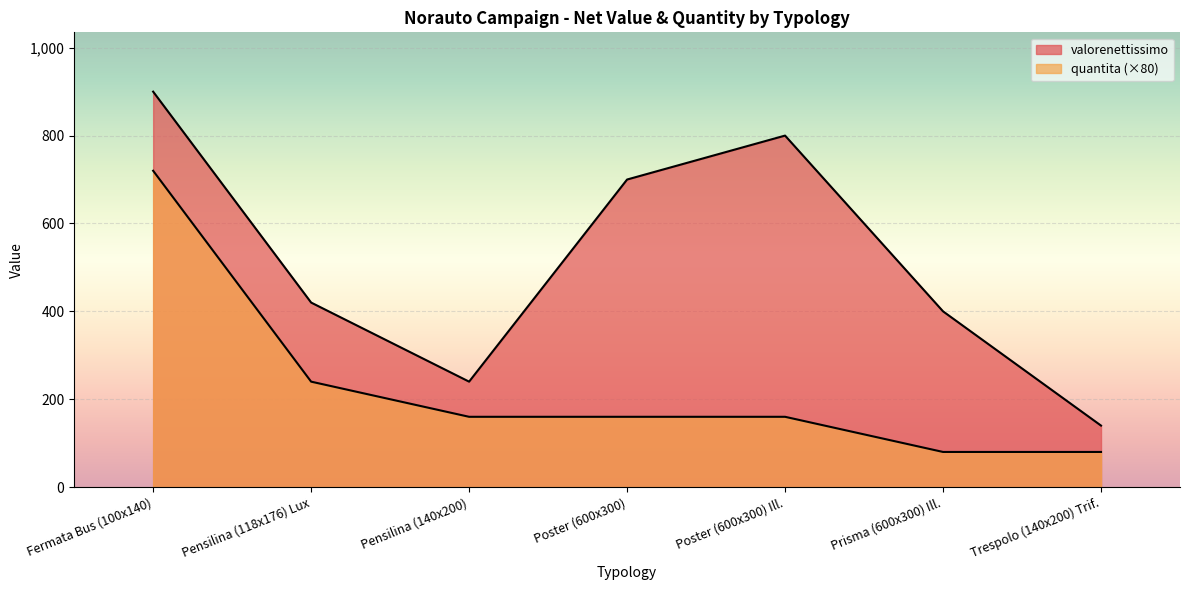

What value does the quantita series have at Fermata Bus (100x140)?

720.0